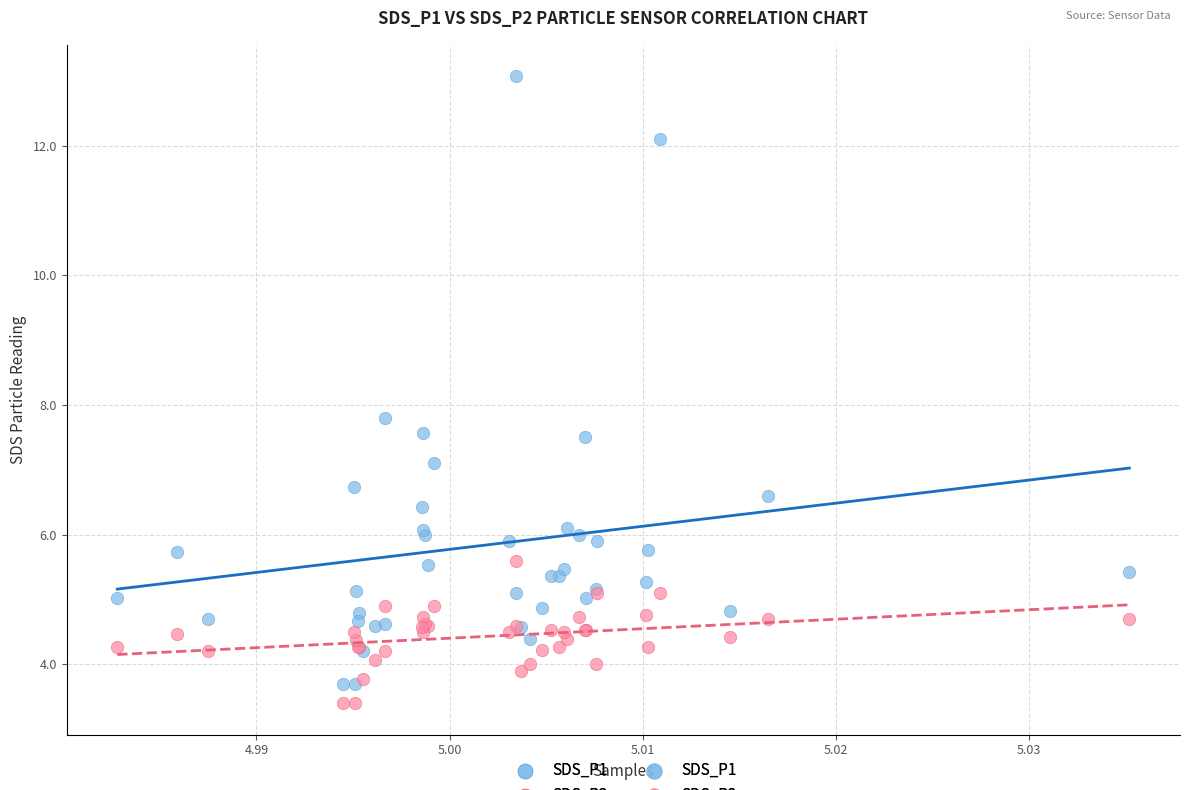

Across all series, what Y value is closest to 8?

7.8